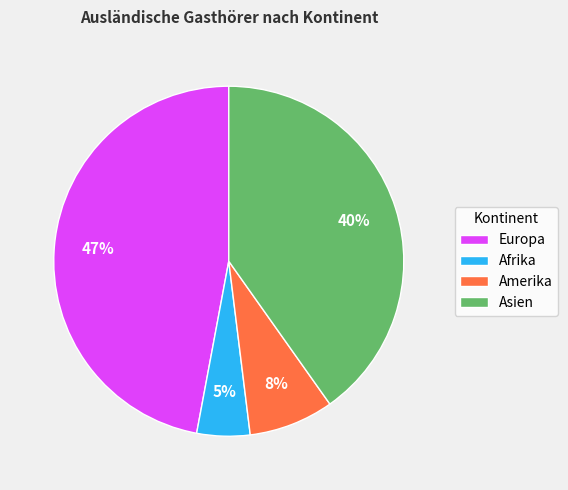

To the nearest percent, what portion does Amerika represent?

8%